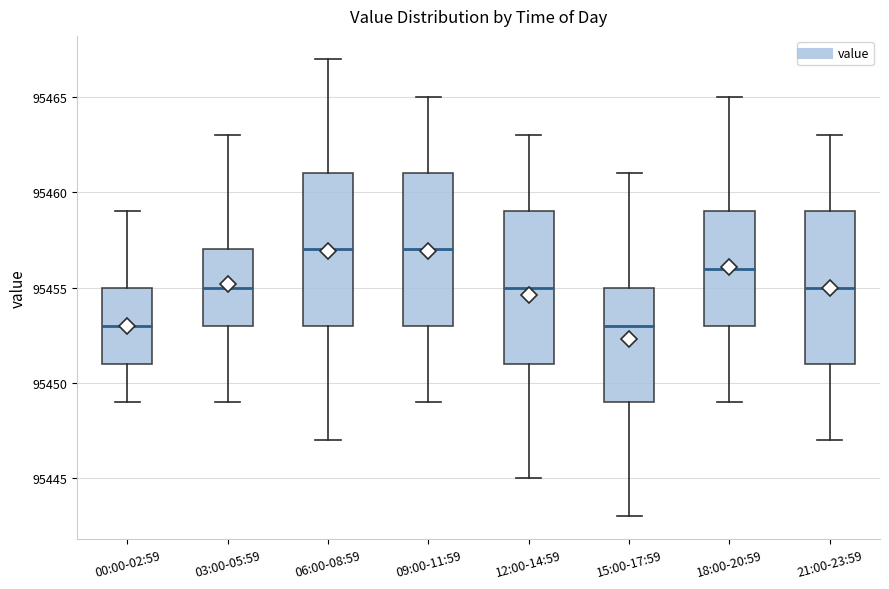

Reading left to right, transcribe this box plot: for each box, give where its median line is, the range the box spans, and where its two whiskers end, as read against the y-axis. The values are not printed on the chart, so give them approximately, as read against the axis.

00:00-02:59: median 95453, box 95451 to 95455, whiskers 95449 to 95459
03:00-05:59: median 95455, box 95453 to 95457, whiskers 95449 to 95463
06:00-08:59: median 95457, box 95453 to 95461, whiskers 95447 to 95467
09:00-11:59: median 95457, box 95453 to 95461, whiskers 95449 to 95465
12:00-14:59: median 95455, box 95451 to 95459, whiskers 95445 to 95463
15:00-17:59: median 95453, box 95449 to 95455, whiskers 95443 to 95461
18:00-20:59: median 95456, box 95453 to 95459, whiskers 95449 to 95465
21:00-23:59: median 95455, box 95451 to 95459, whiskers 95447 to 95463